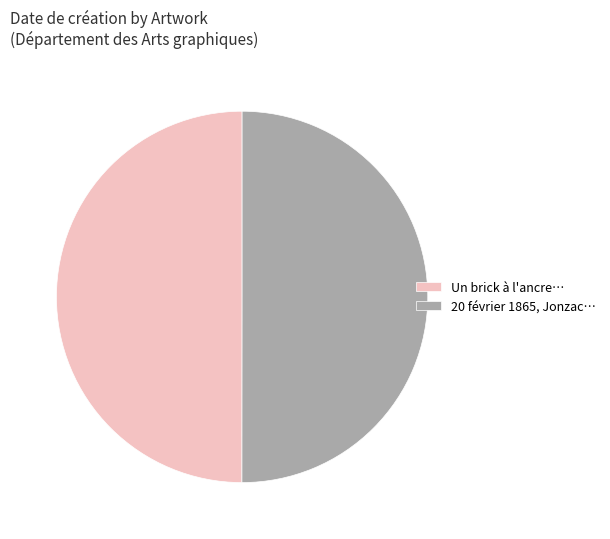

True or false: 20 février 1865, Jonzac… accounts for 50% of the total.

True